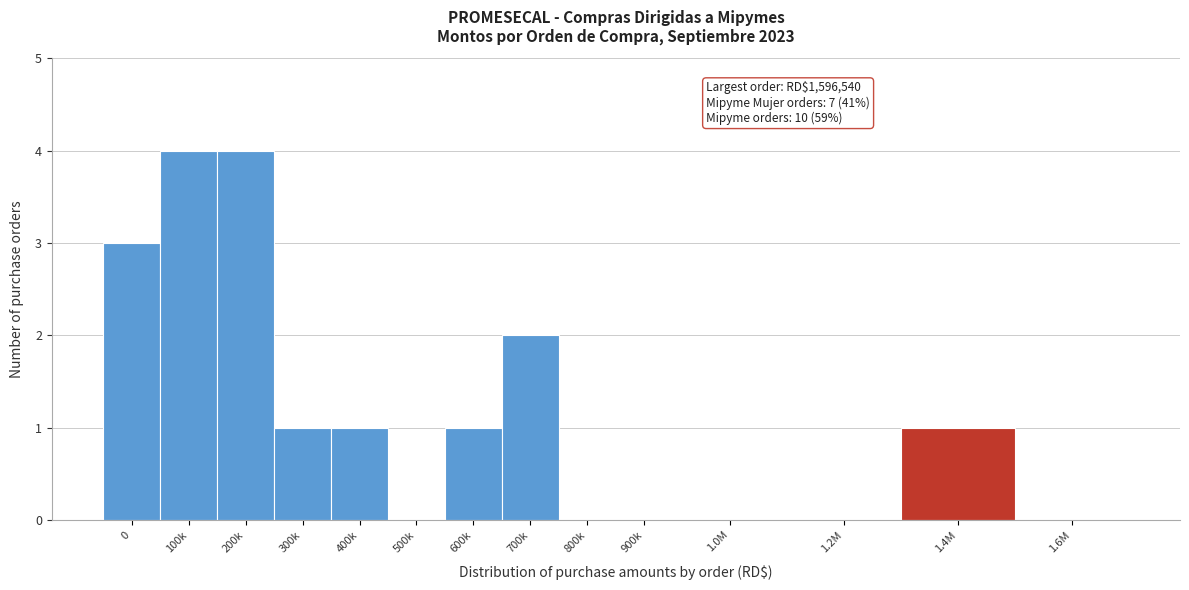

Reading left to right, extract all data points from this chart.

0=3	100k=4	200k=4	300k=1	400k=1	500k=0	600k=1	700k=2	800k=0	900k=0	1.0M=0	1.2M=0	1.4M=1	1.6M=0